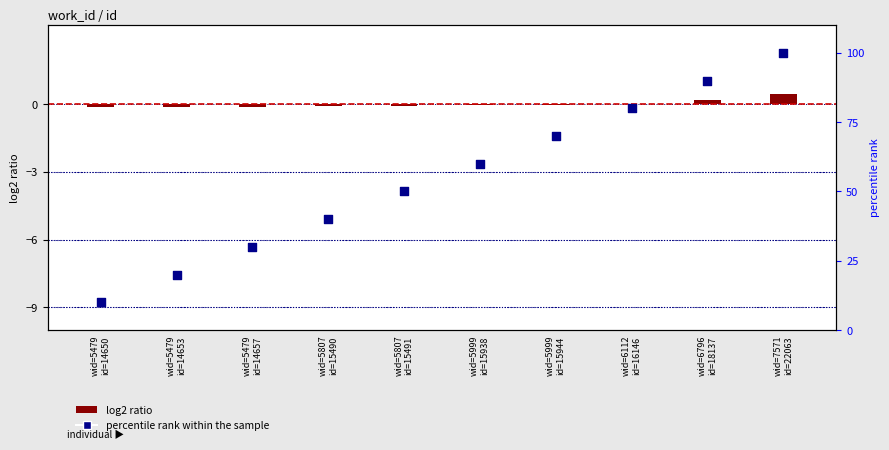

Which has a higher value, wid=5807
id=15491 or wid=6112
id=16146?

wid=6112
id=16146